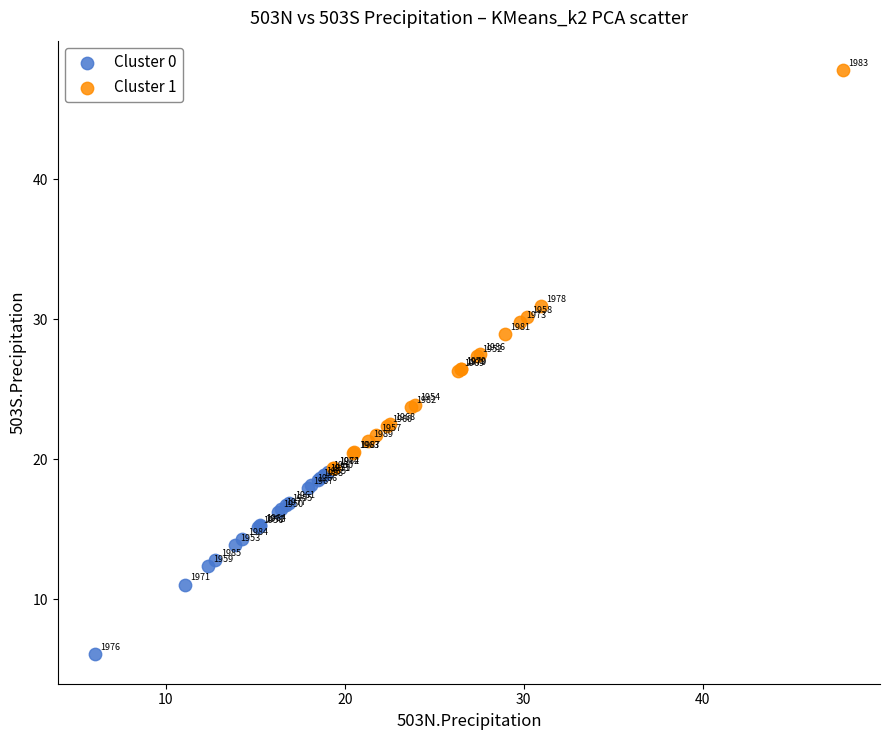

Which series reaches the maximum Y coordinate?

Cluster 1